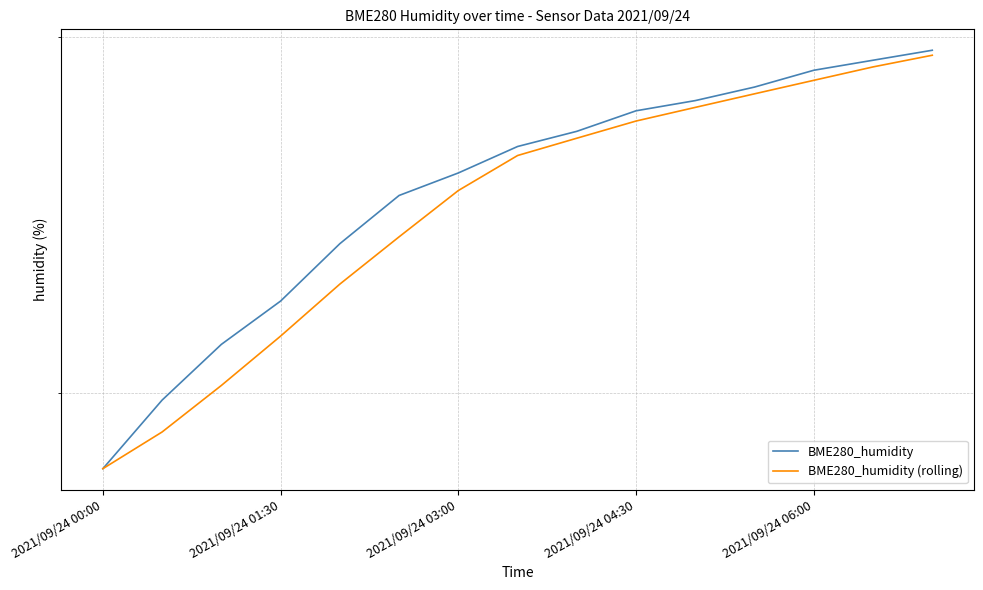

How many data points in BME280_humidity (rolling) are above 66?

8